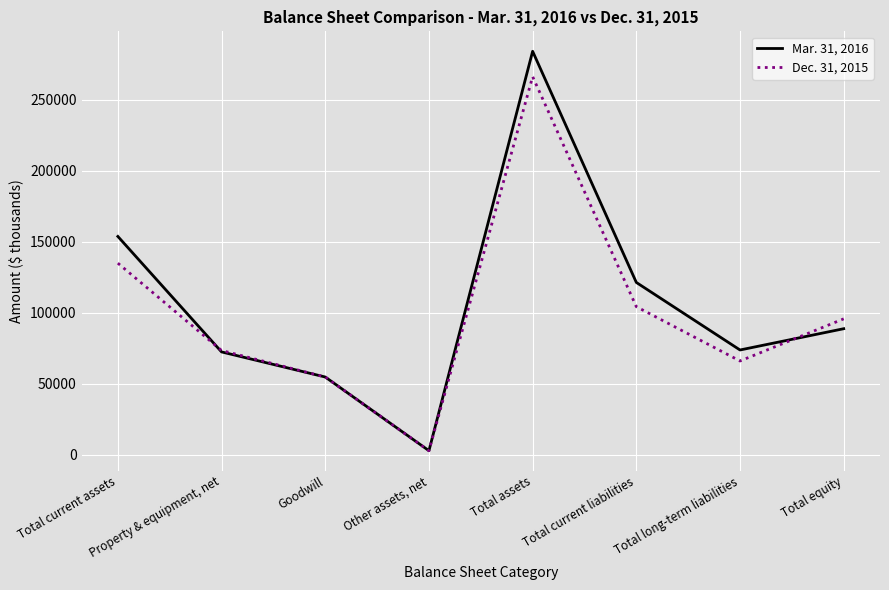

What are all the series names shown in the legend?

Mar. 31, 2016, Dec. 31, 2015